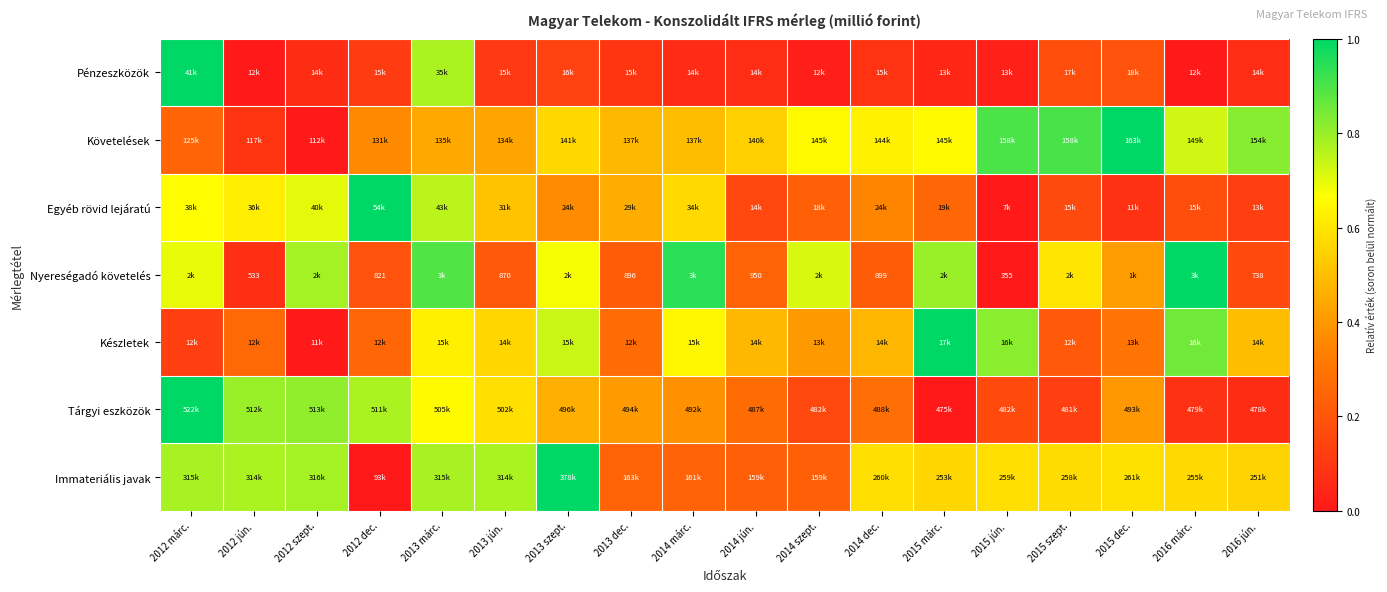

What is the sum of the Nyereségadó követelés values at 2016 márc. and 2013 márc.?

1.9